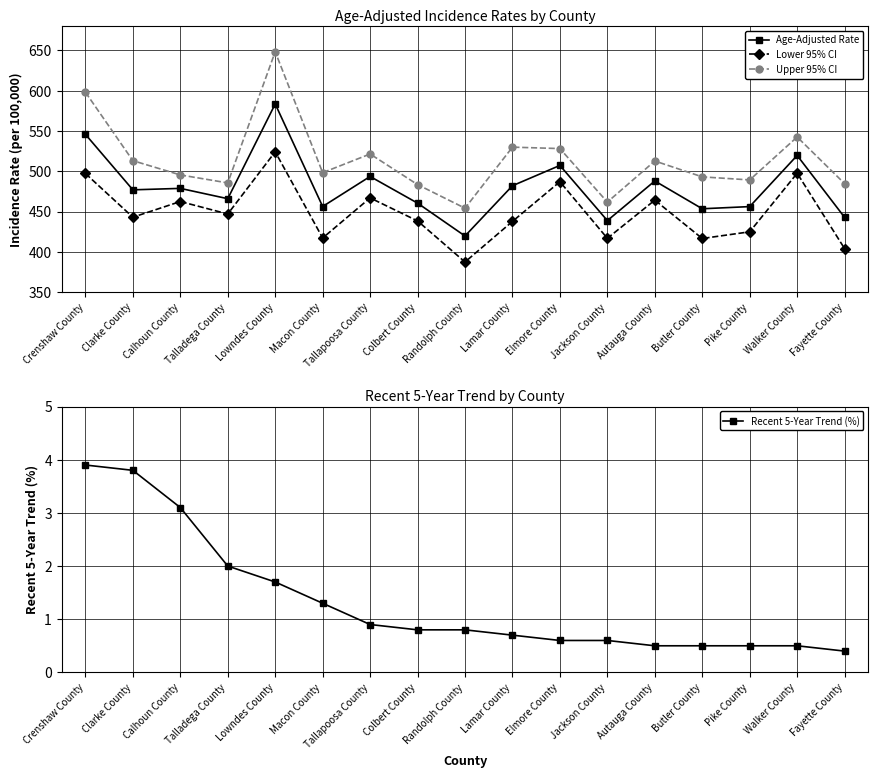

What is the sum of all Recent 5-Year Trend (%) values?

22.6